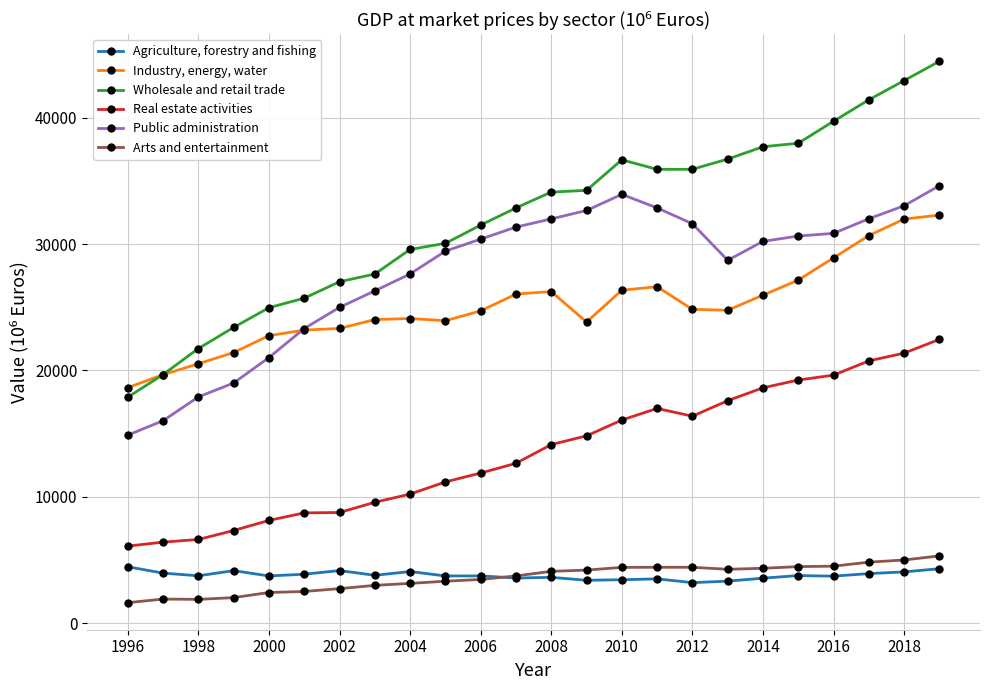

True or false: Agriculture, forestry and fishing and Wholesale and retail trade cross at least once.

False